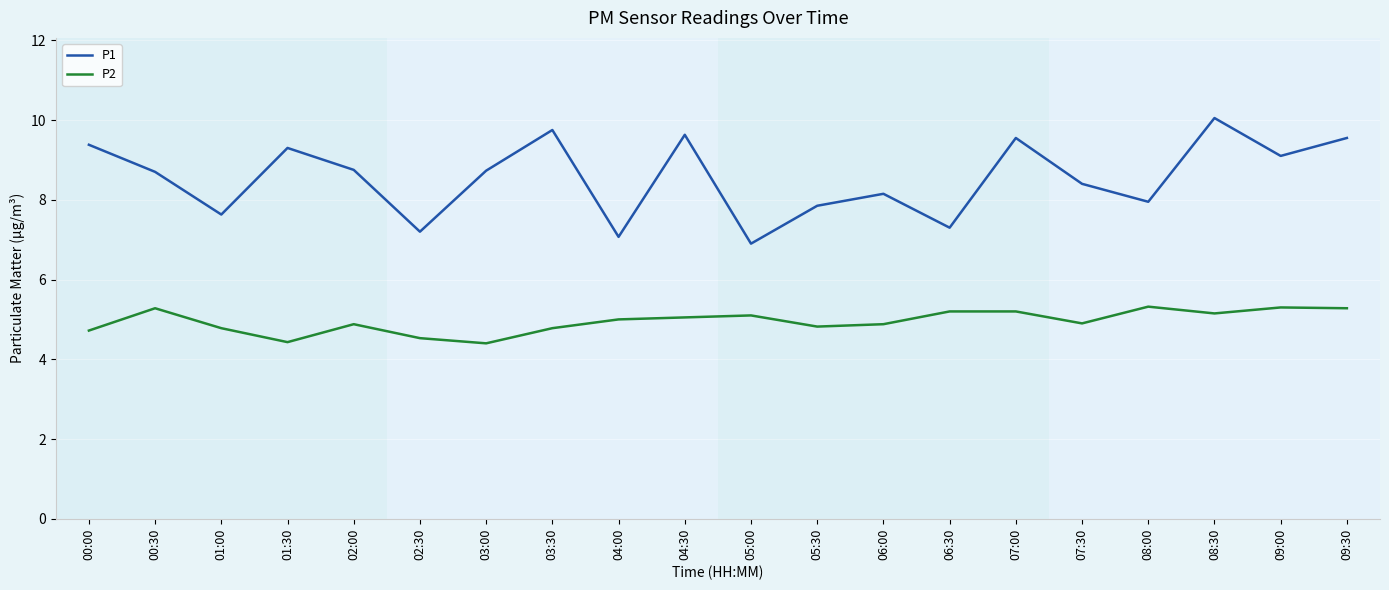

The value of P1 at 03:30 is 9.8. True or false?

True